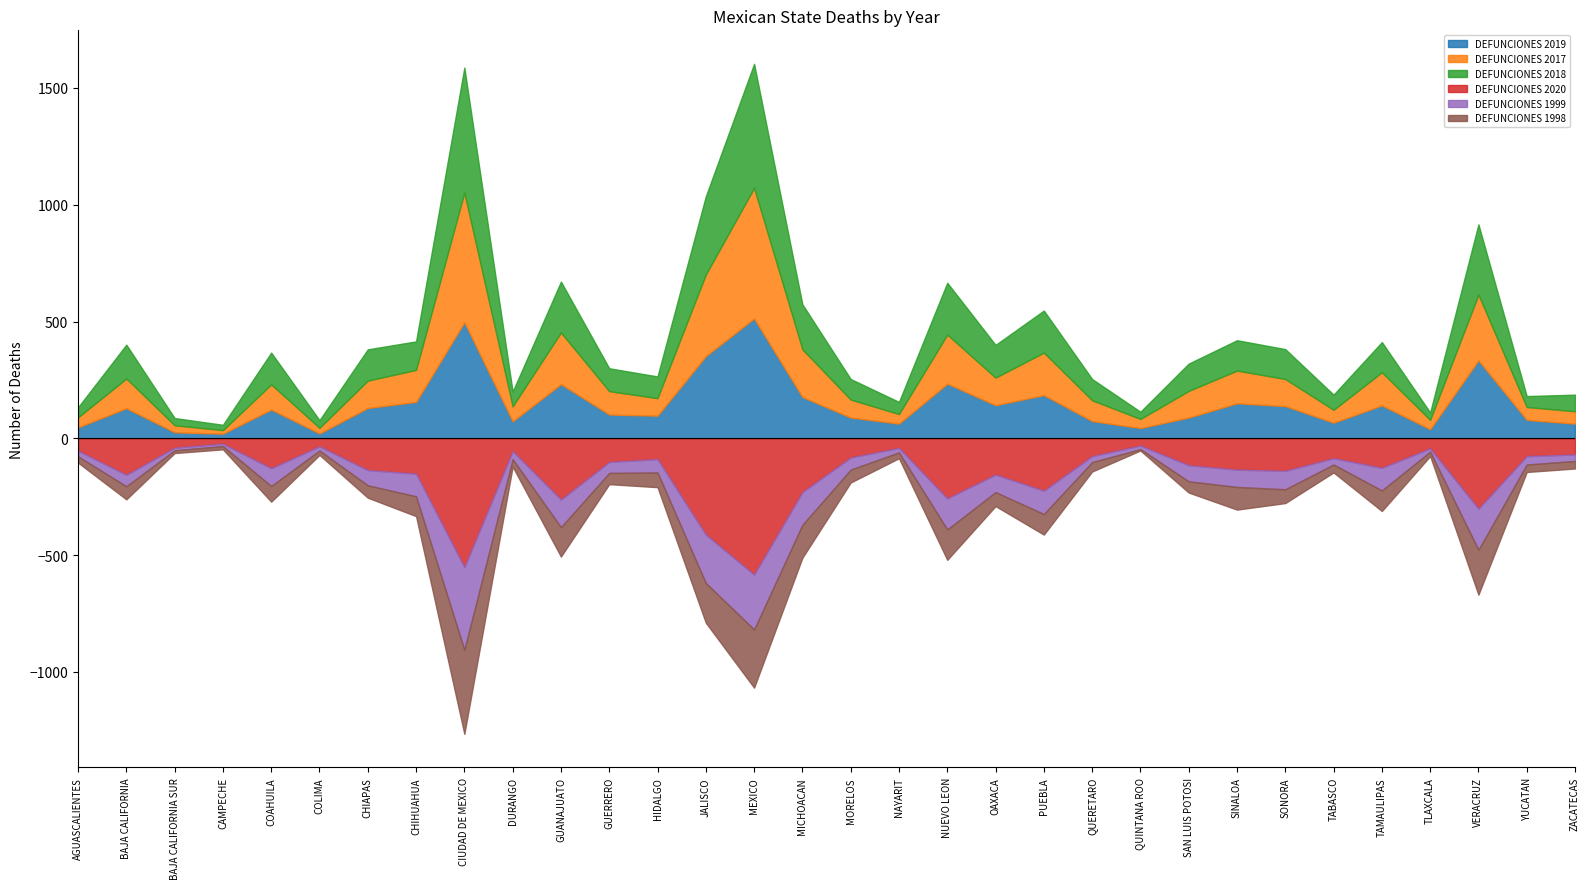

True or false: DEFUNCIONES 2020 and DEFUNCIONES 1999 intersect in this chart.

False